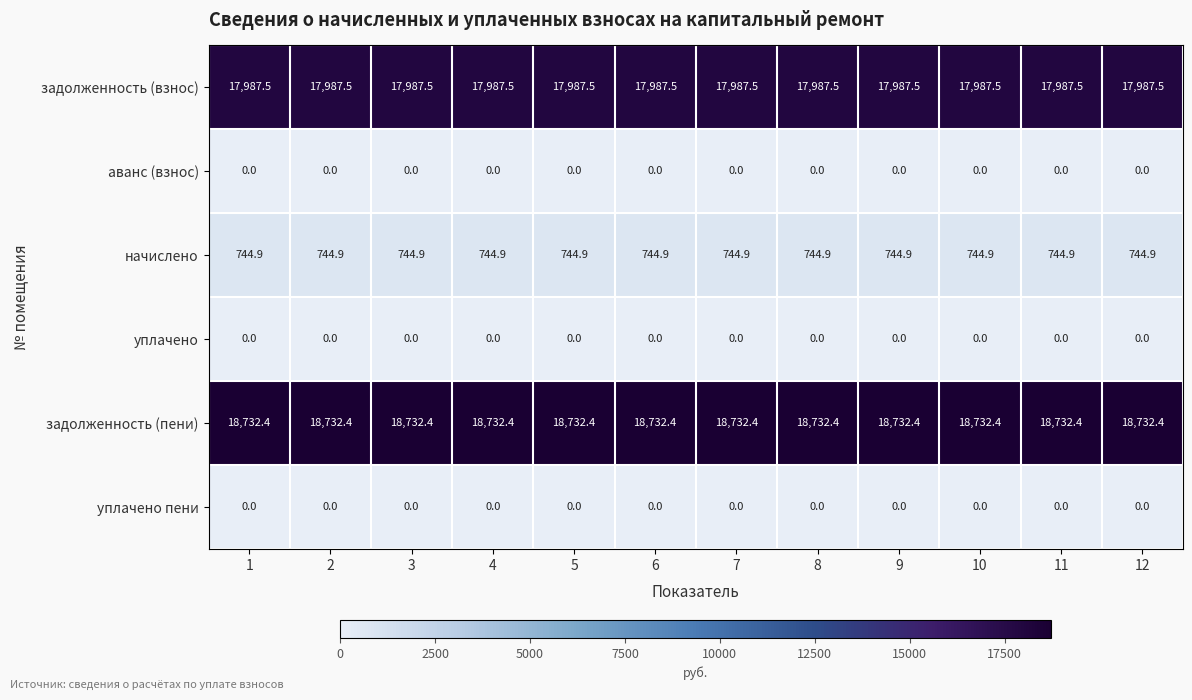

What is the maximum value for начислено?

744.9